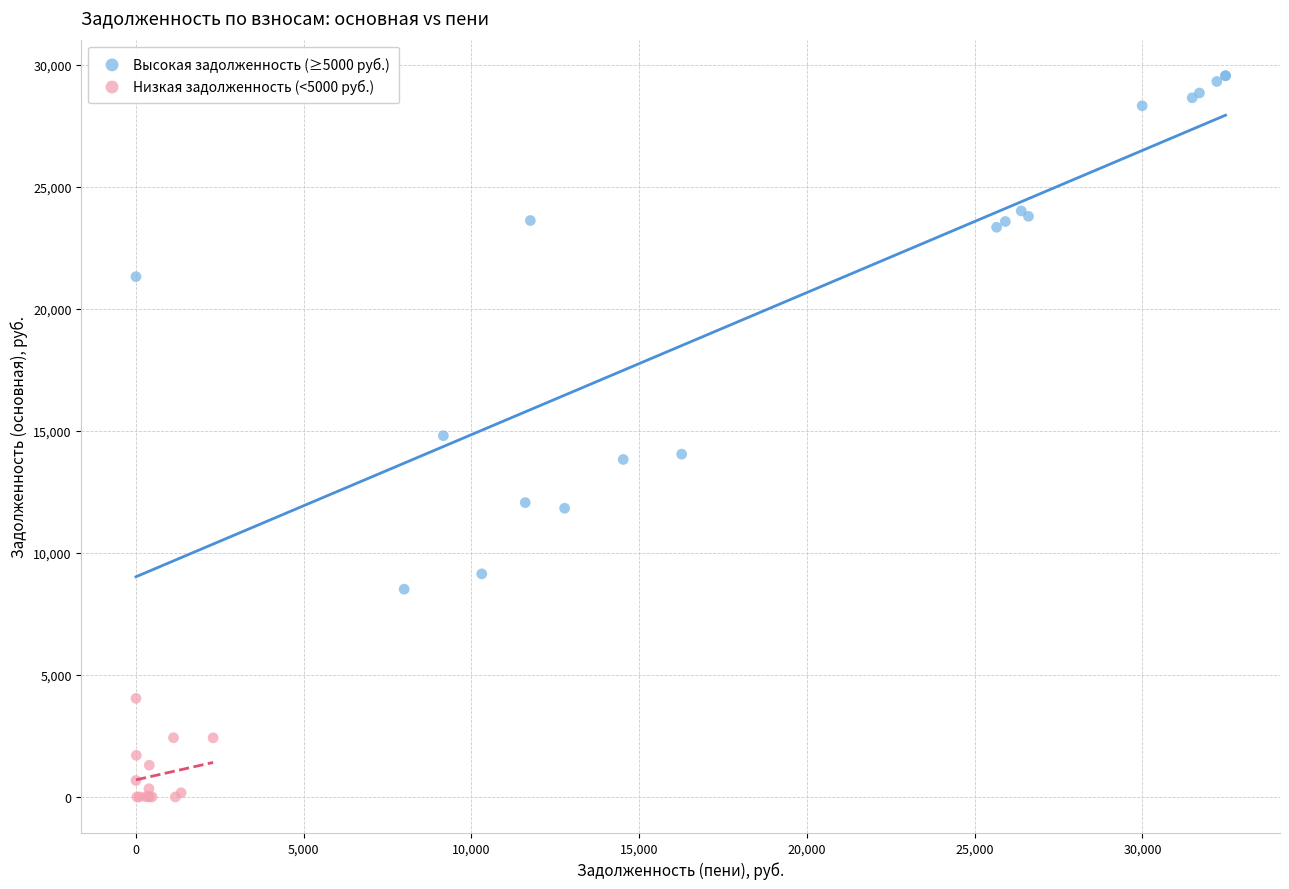

Which series has the widest spread of Y values?

Высокая задолженность (≥5000 руб.)